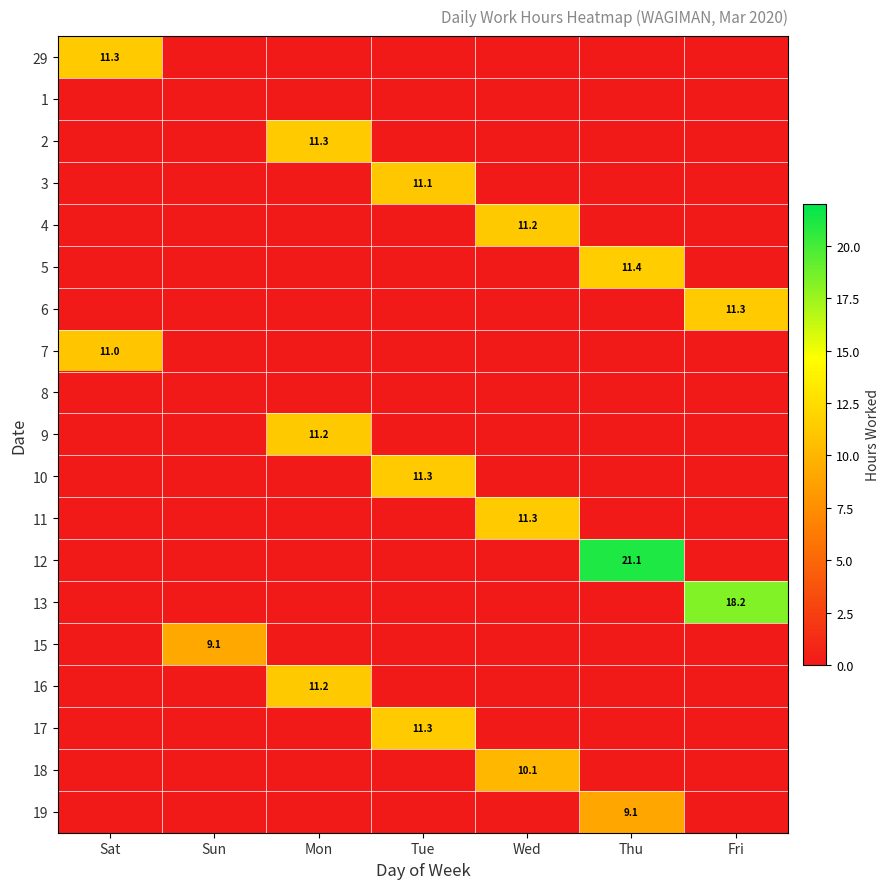

What is the approximate value of 29 at Sat?

11.3